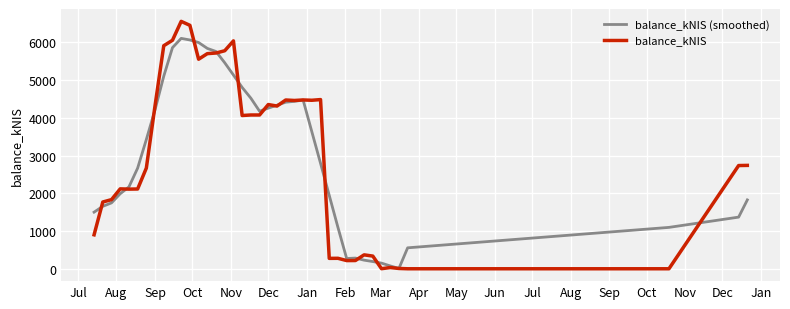

What is the maximum value for balance_kNIS (smoothed)?

6107.2